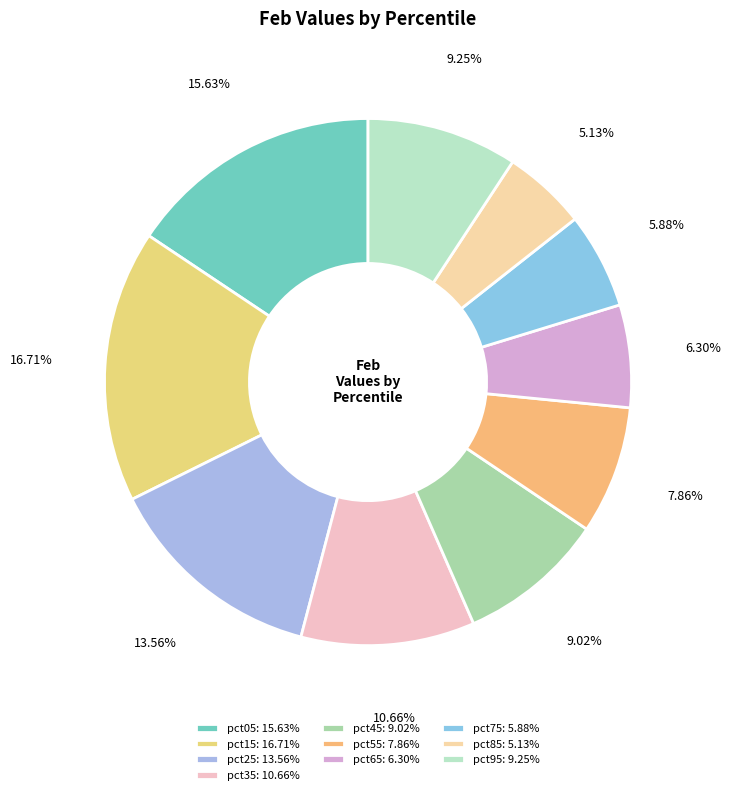

Which has a higher value, pct35 or pct55?

pct35